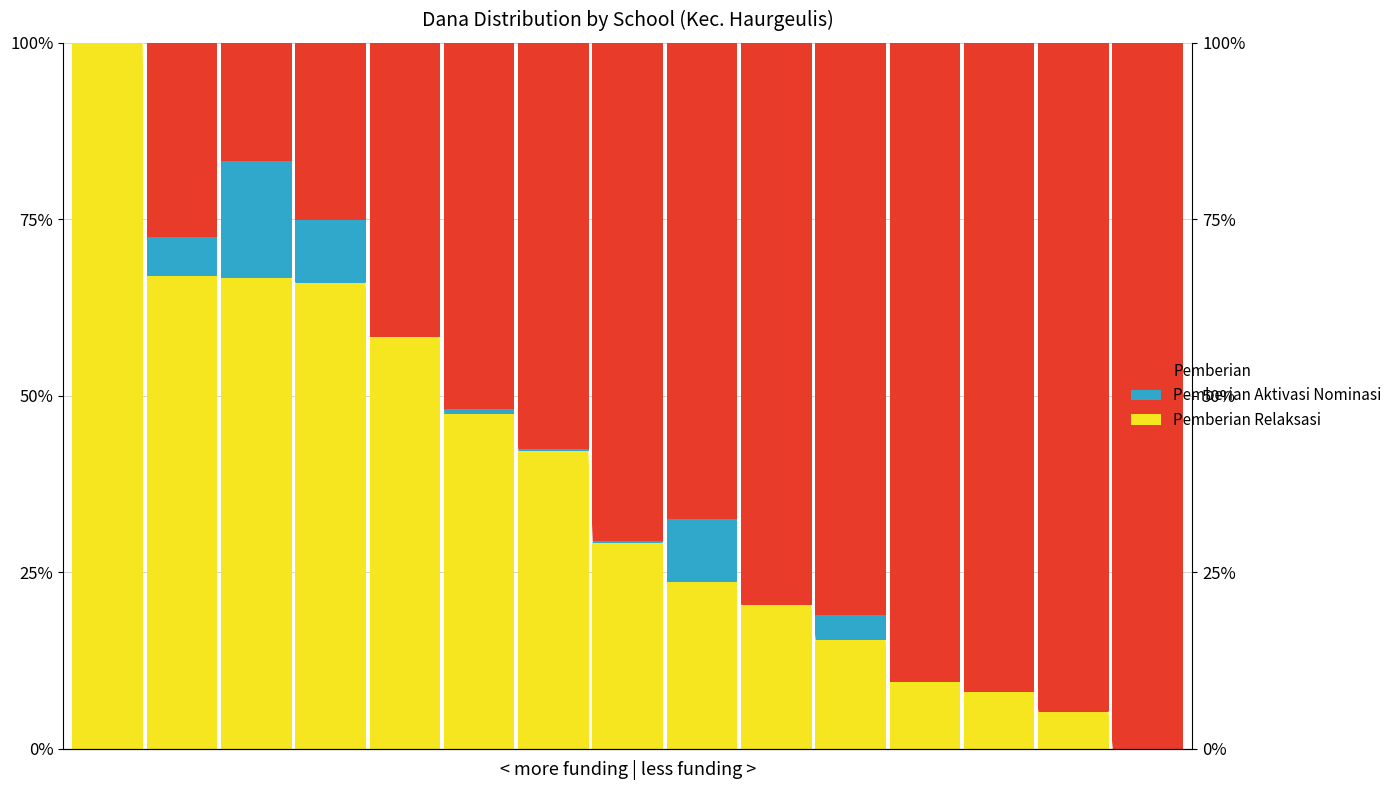

What are all the series names shown in the legend?

Pemberian Relaksasi, Pemberian Aktivasi Nominasi, Pemberian